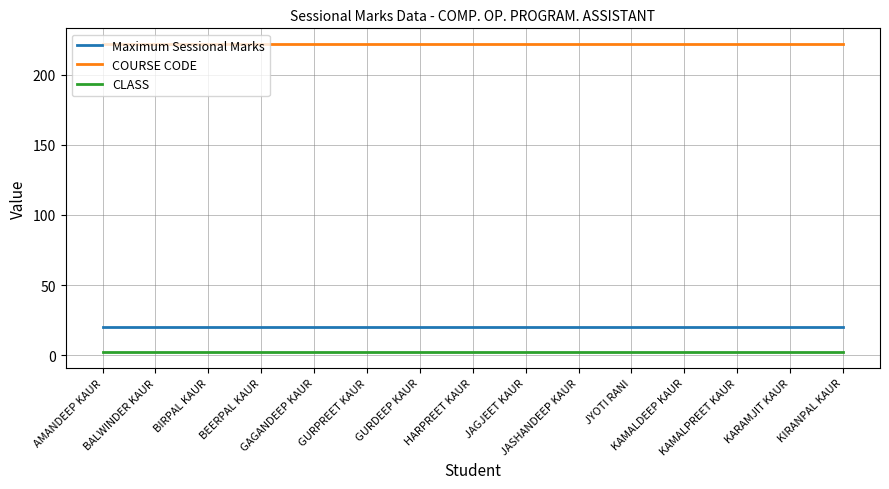

Which series has the largest total across all categories?

COURSE CODE